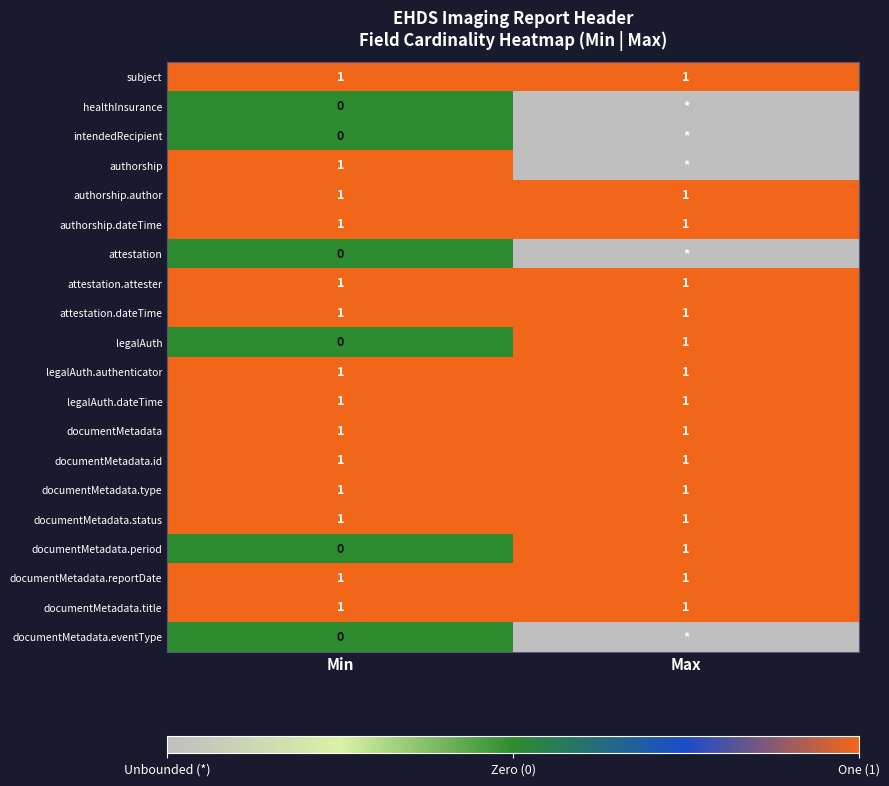

The documentMetadata.period series shows 1 at Max. True or false?

True